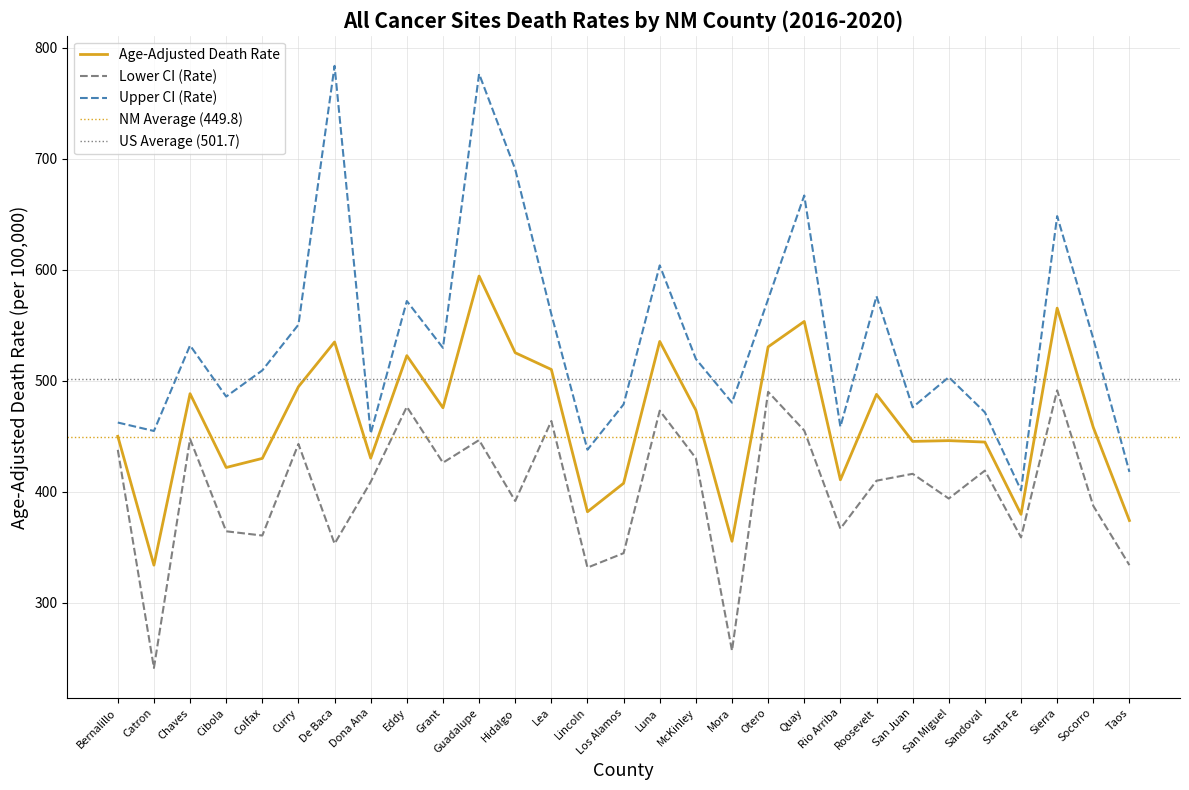

What is the difference between the Lower CI (Rate) values at De Baca and Colfax?

7.4